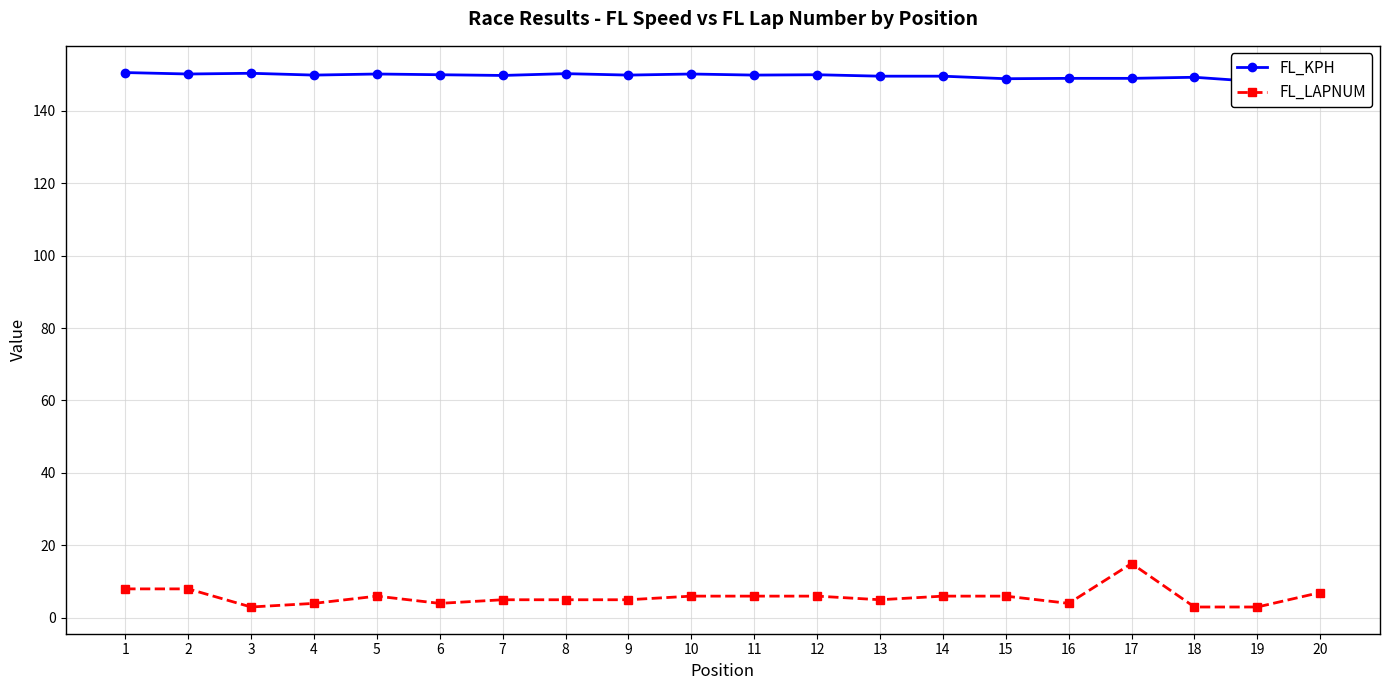

At which label is FL_LAPNUM closest to 9?

1